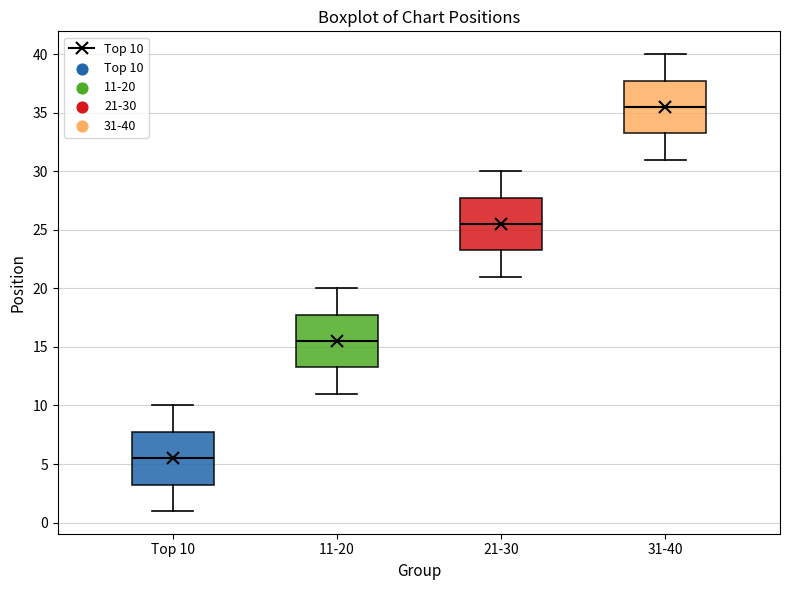

Reading left to right, read every box against the y-axis: the position of its median line, the range the box covers, and the ends of its whiskers. The values are not printed on the chart, so give them approximately, as read against the axis.

Top 10: median 5.5, box 3.5 to 8.0, whiskers 1.0 to 10.0
11-20: median 15.5, box 13.5 to 18.0, whiskers 11.0 to 20.0
21-30: median 25.5, box 23.5 to 28.0, whiskers 21.0 to 30.0
31-40: median 35.5, box 33.5 to 38.0, whiskers 31.0 to 40.0